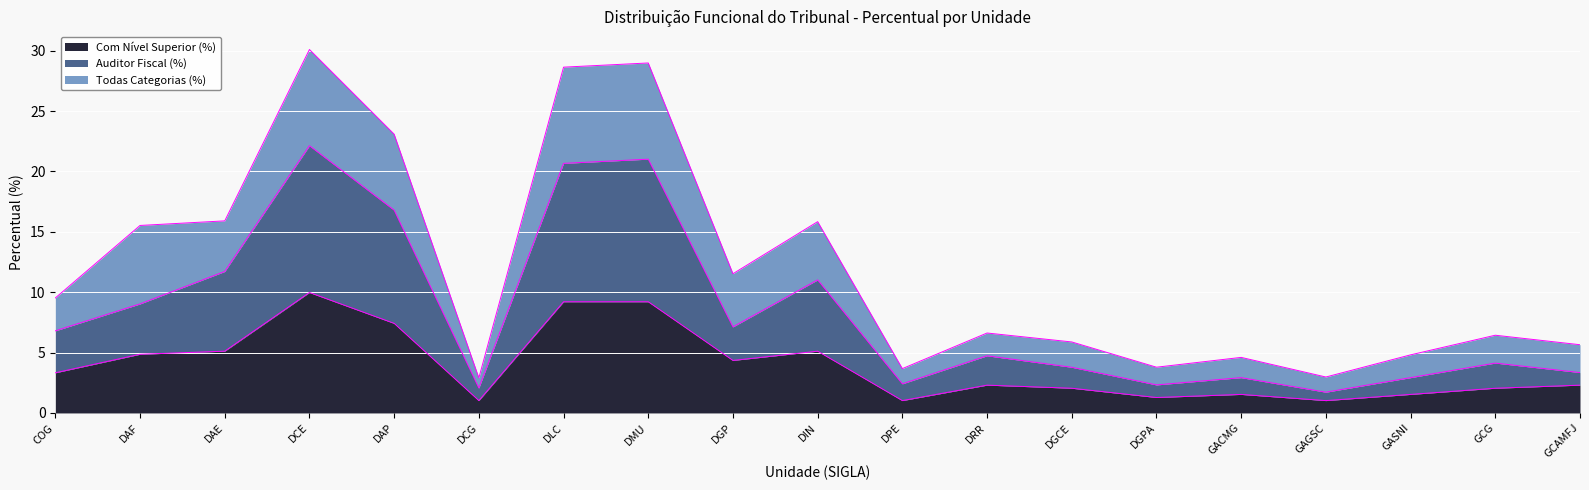

What is the label of the 13th point from the right?

DLC